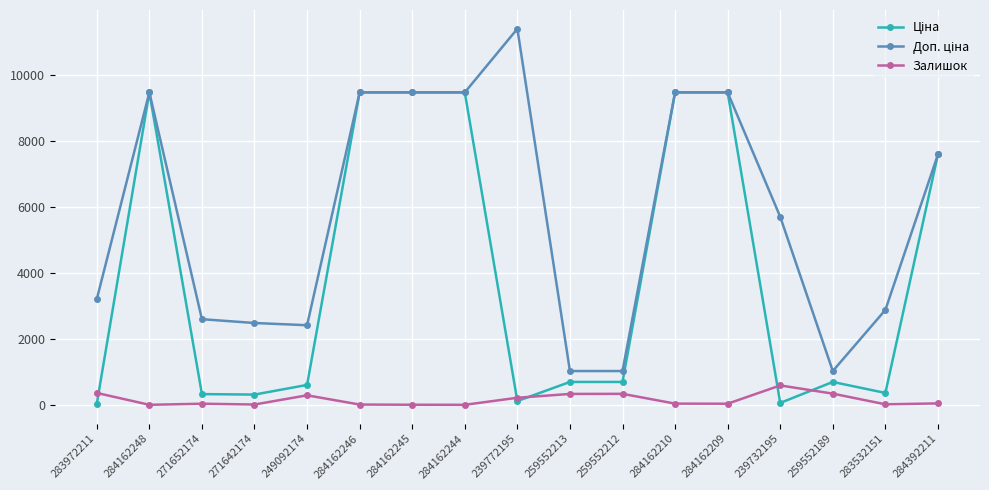

What is the difference between the highest and lowest values at 259552212?

691.6